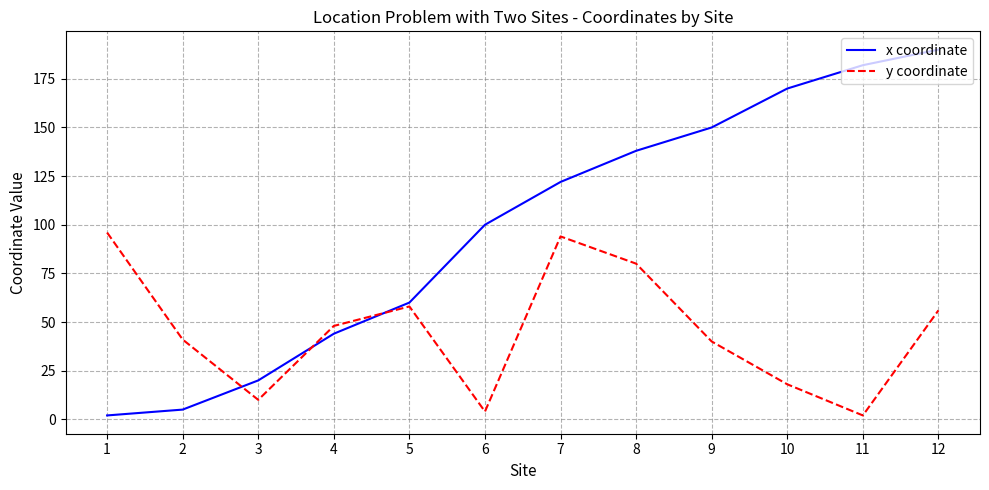

Which series has the largest range (max minus min)?

x coordinate